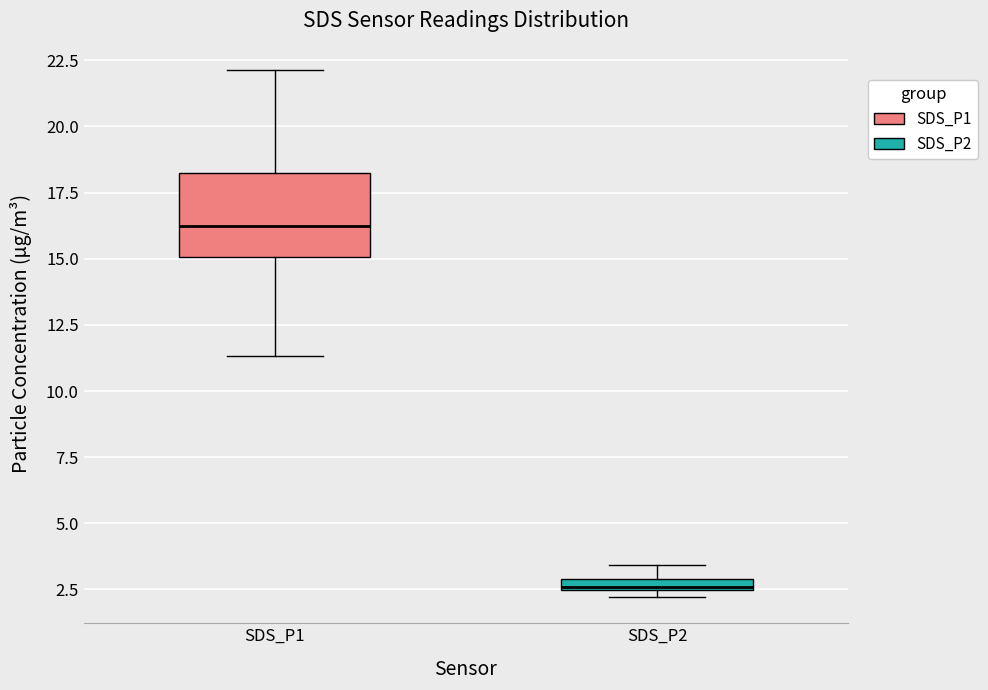

Where does the upper whisker of the box for SDS_P2 end on the y-axis? The values are not printed on the chart, so give them approximately, as read against the axis.

3.5